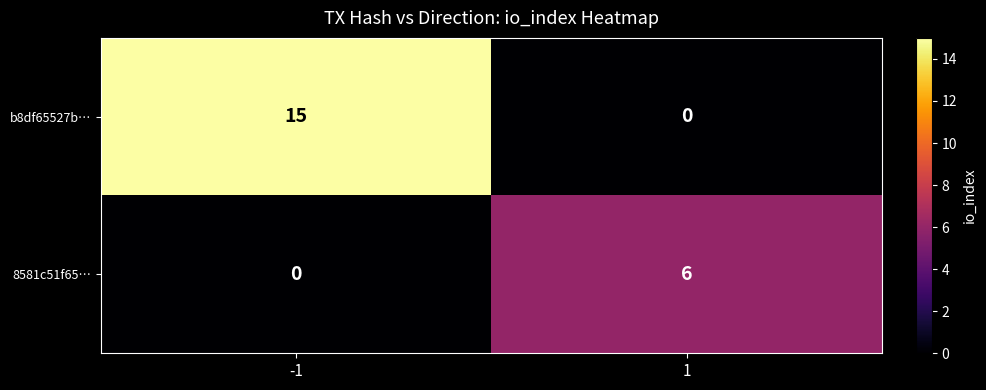

Reading left to right, transcribe all the data shown in this chart.

b8df65527b…: -1=15	1=0
8581c51f65…: -1=0	1=6